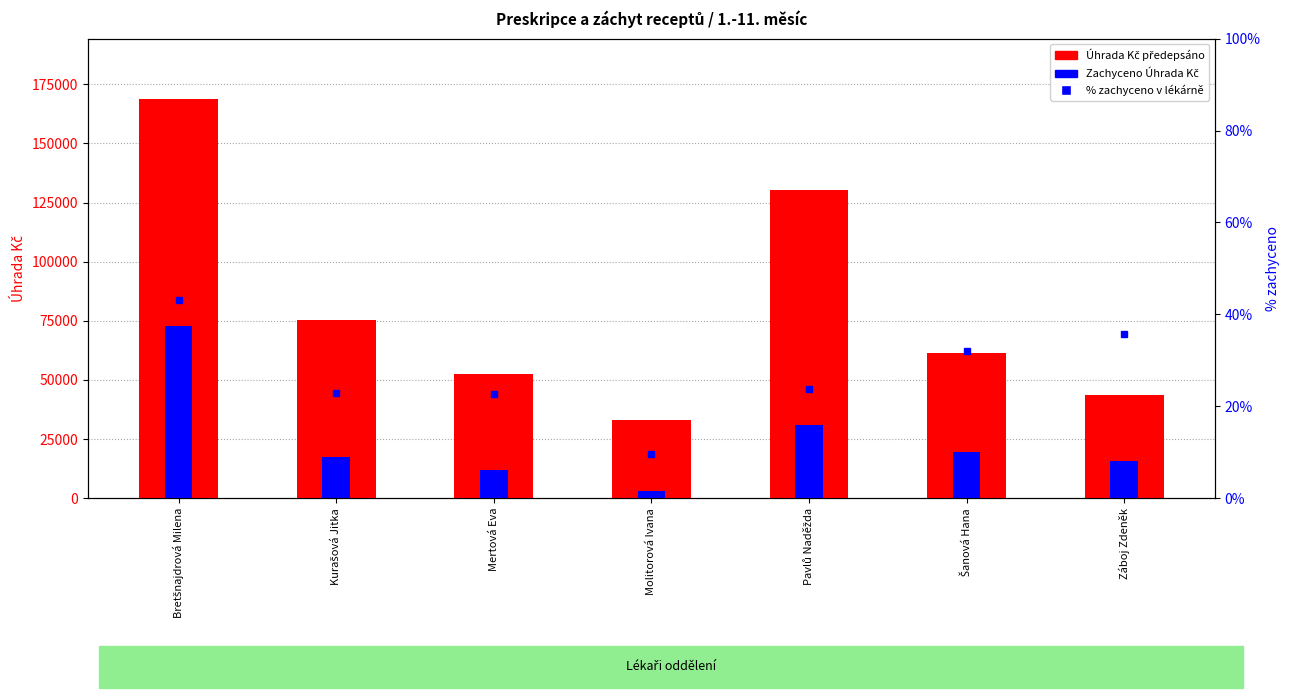

What is the label of the 1st bar from the right?

Záboj Zdeněk